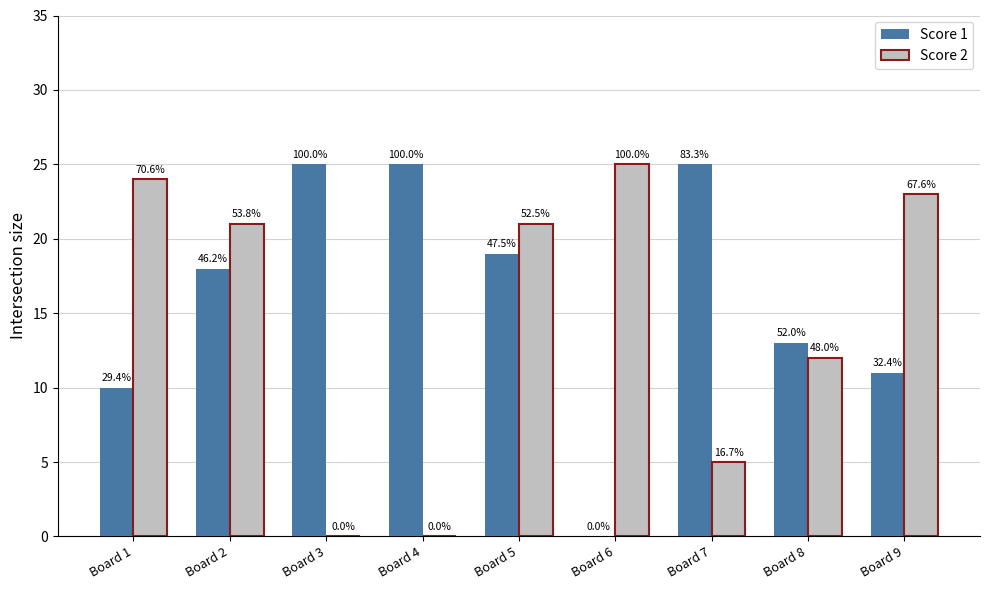

What are all the series names shown in the legend?

Score 1, Score 2